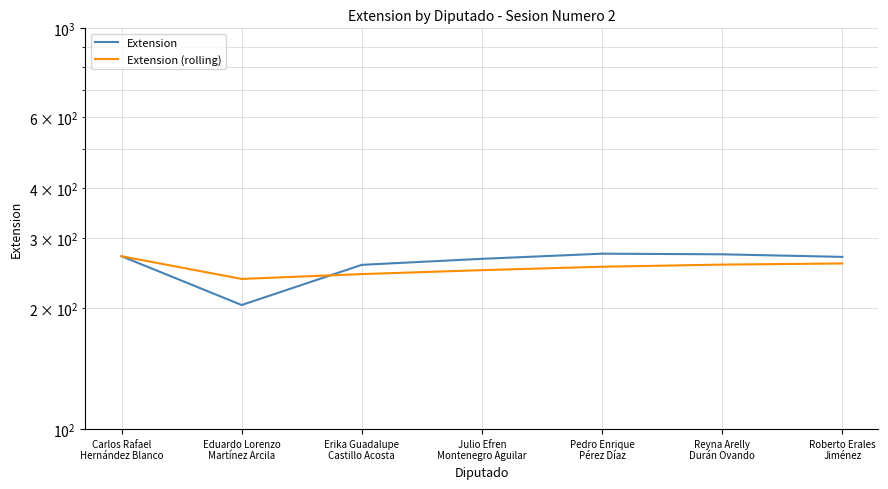

What is the value of the Extension point at the 6th from the left?

273.0